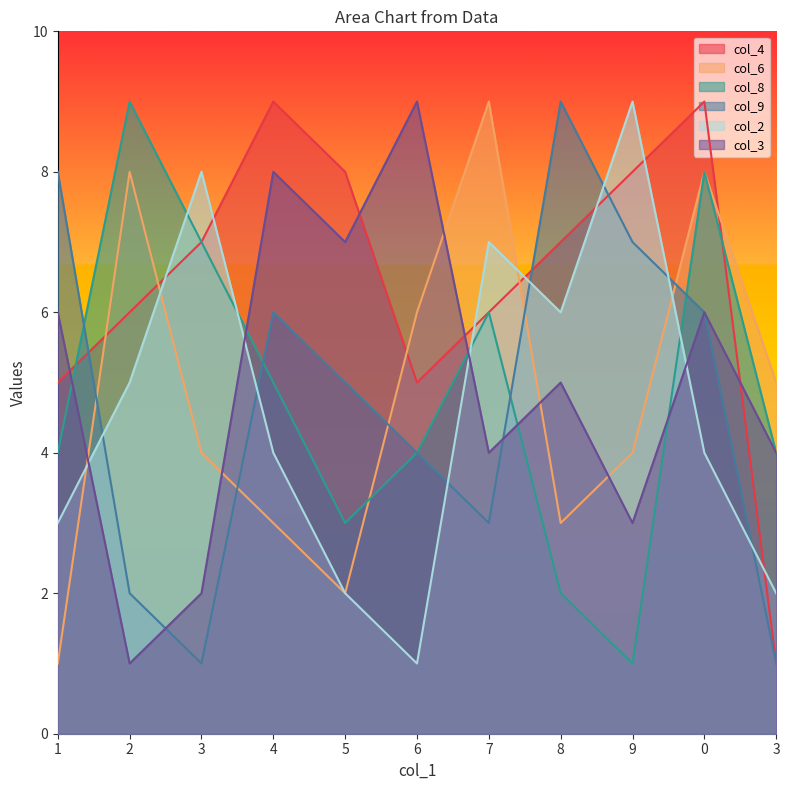

What is the difference between the second highest and second lowest values in the col_3 series?

6